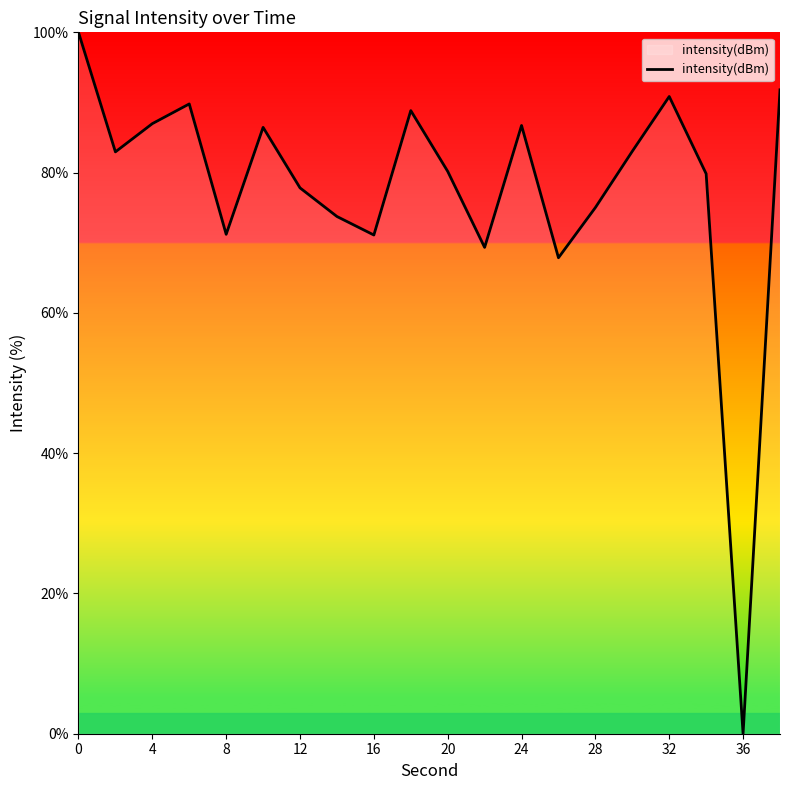

What is the greatest value displayed?

100.0